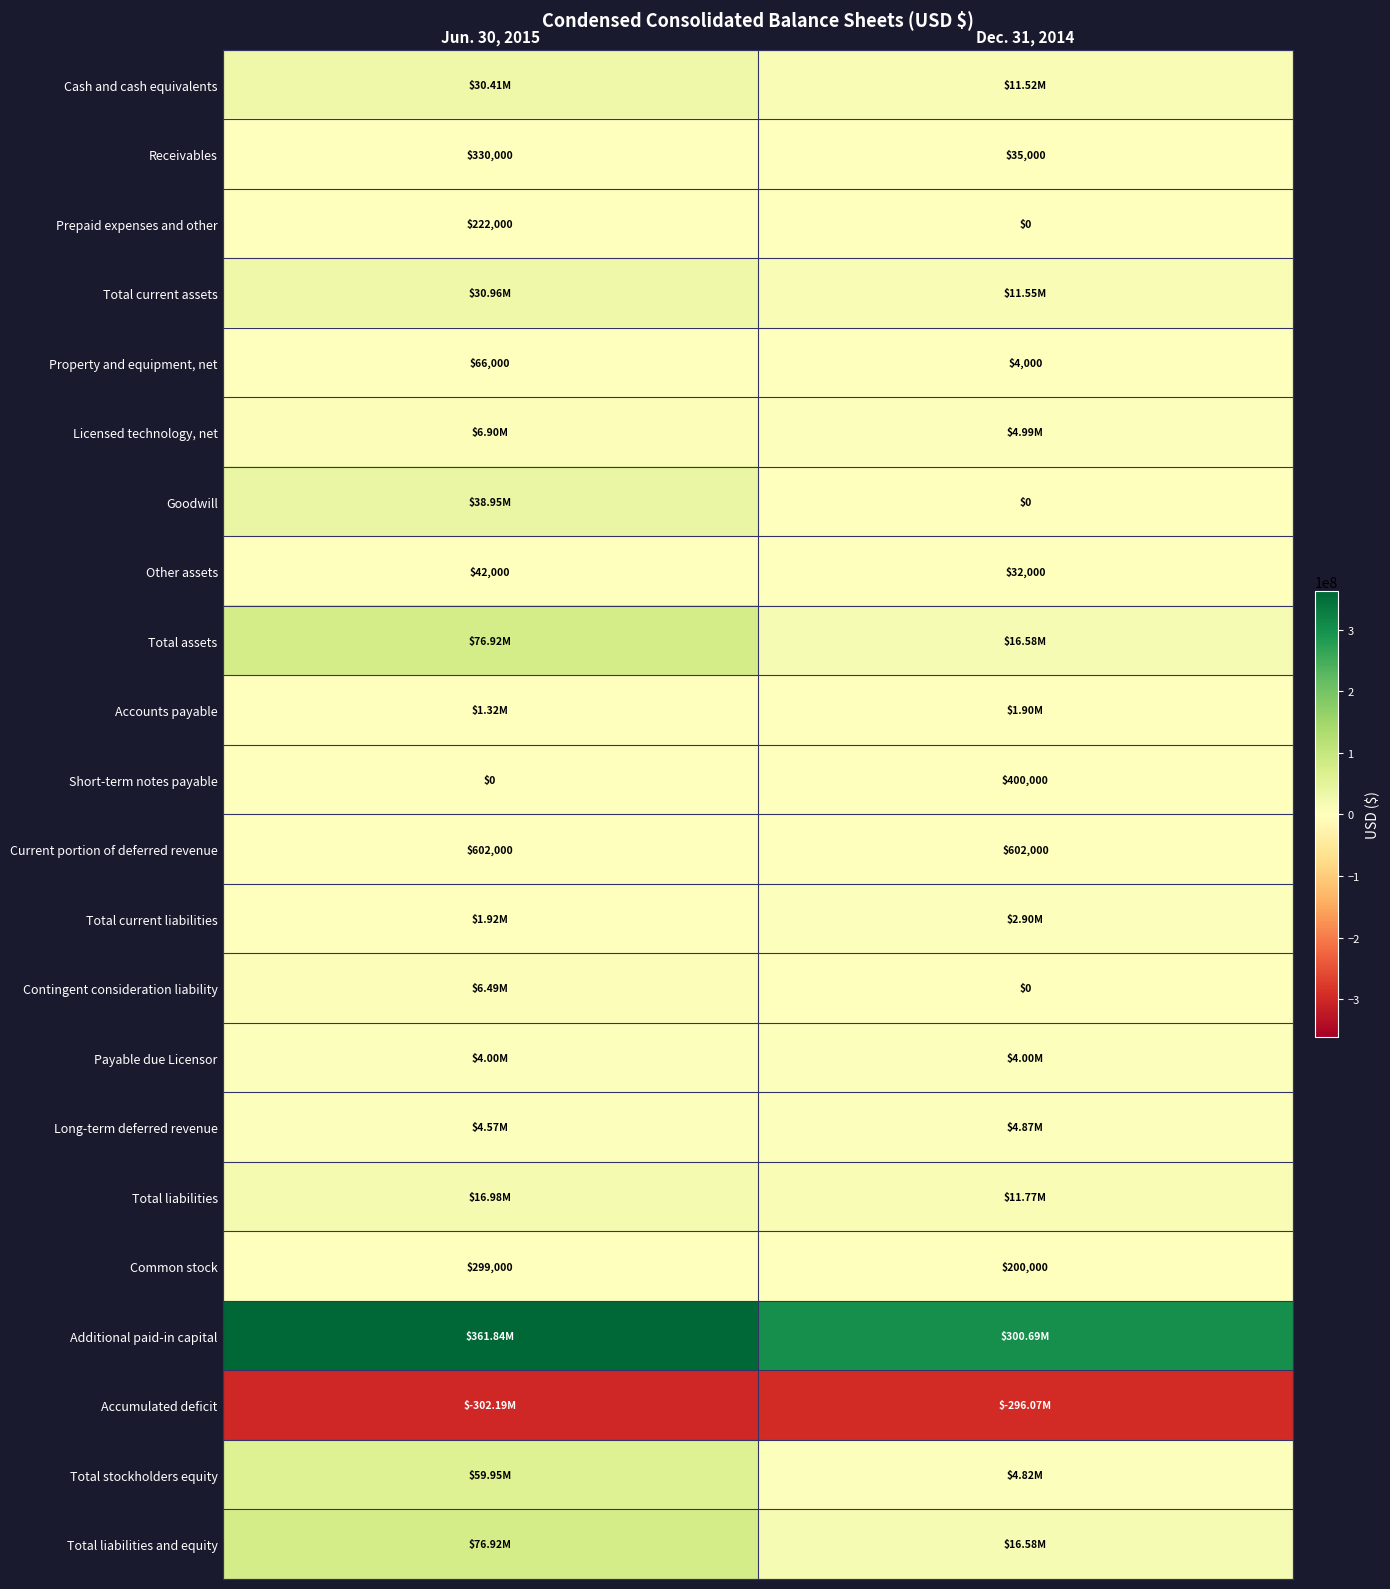

What is the average value of the Property and equipment, net series?

35000